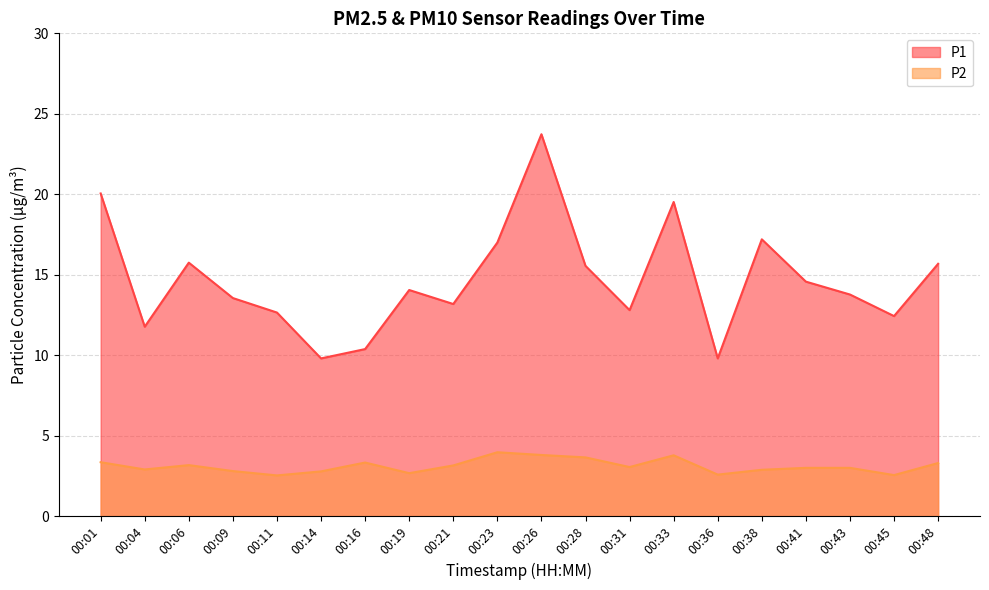

True or false: P2 and P1 cross at least once.

False